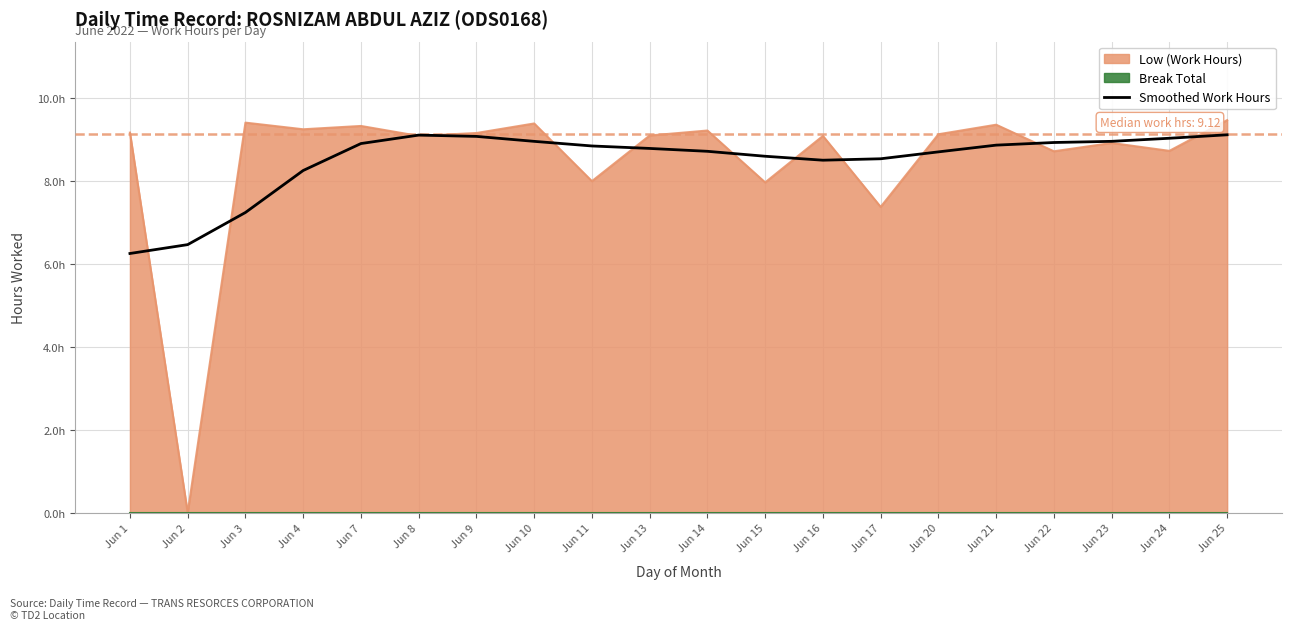

What is the sum of all values?

169.7